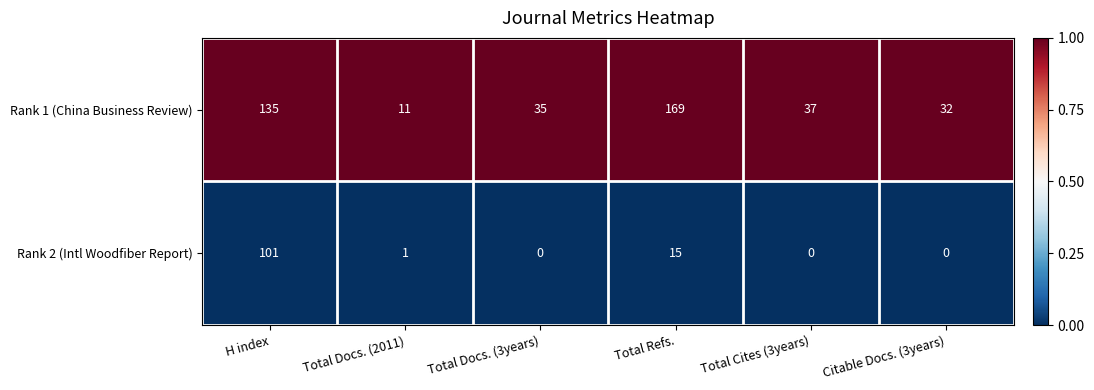

What is the greatest value displayed?

169